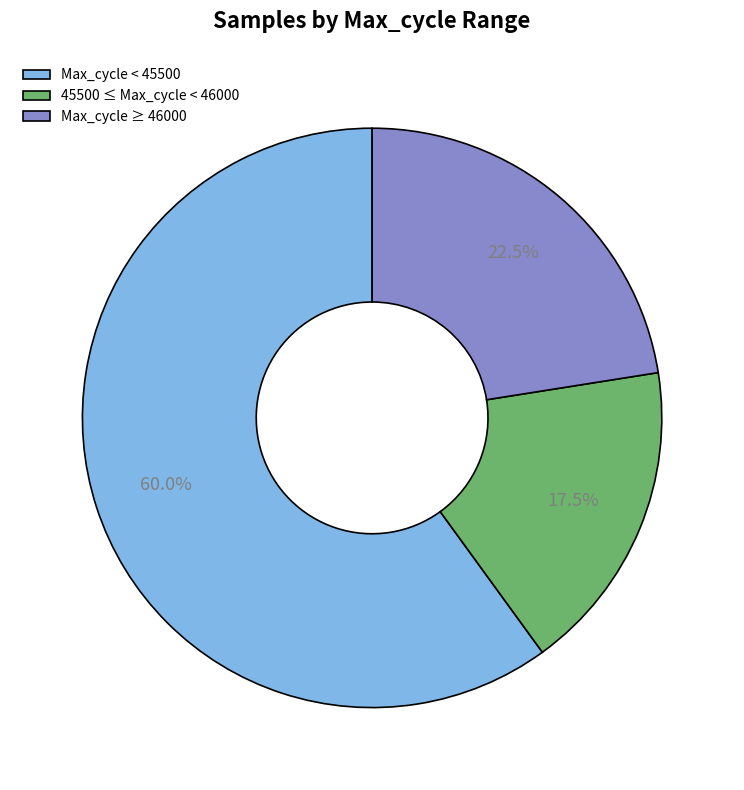

Is there any slice that represents more than half of the pie?

Yes